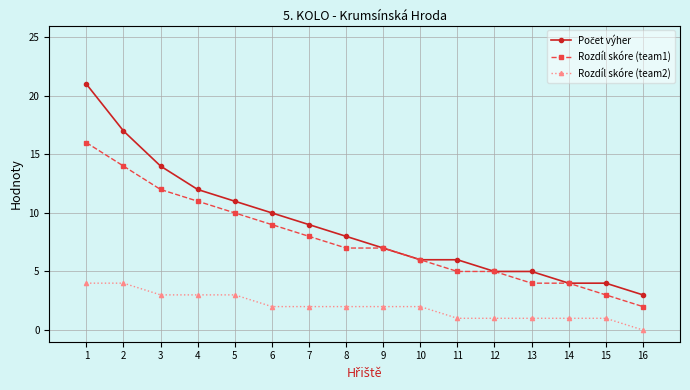

The Rozdíl skóre (team1) series shows 12 at 3. True or false?

True